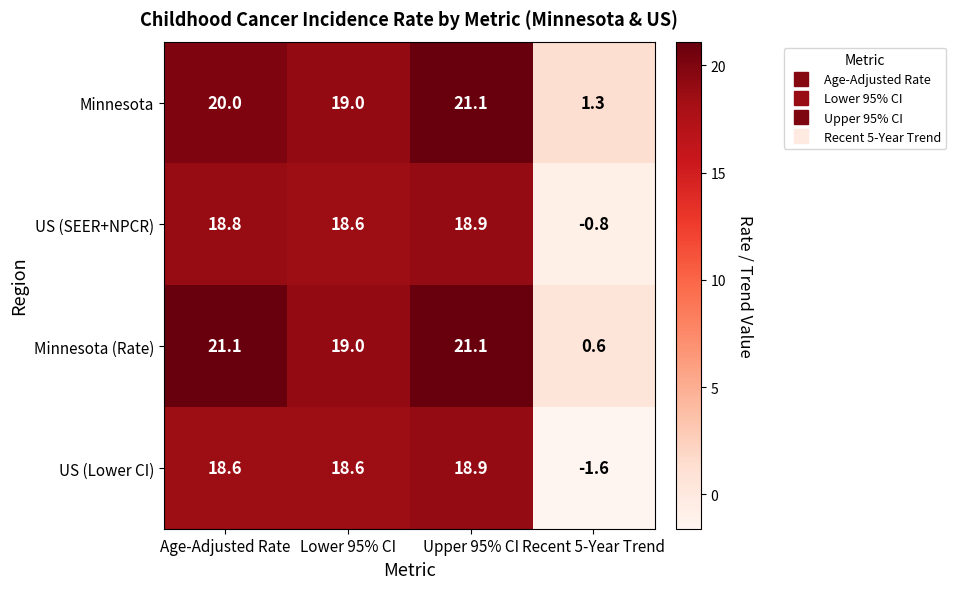

Which category has the highest value in the US (SEER+NPCR) series?

Upper 95% CI